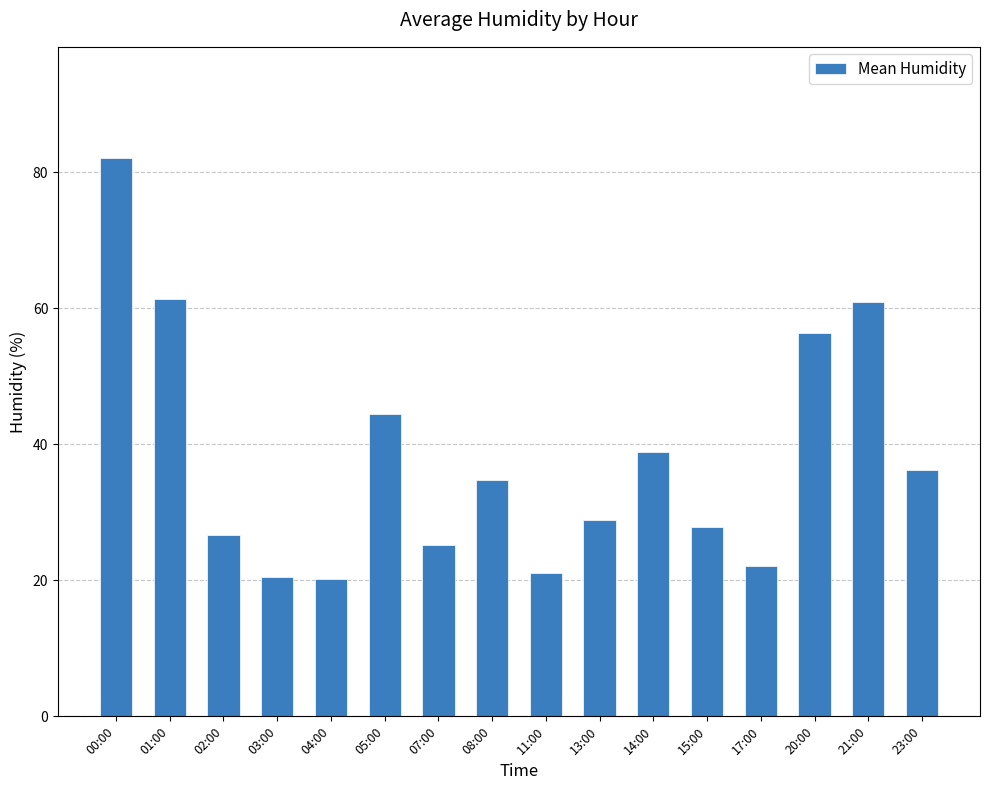

Approximately how many times larger is the value at 20:00 compared to 08:00?

1.6